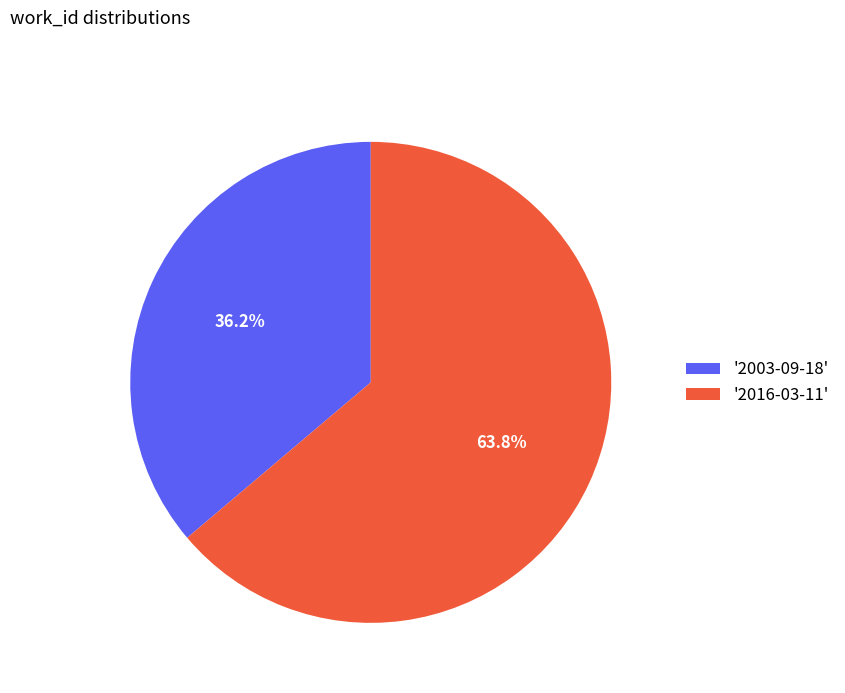

Rank the categories by value from lowest to highest.

'2003-09-18', '2016-03-11'